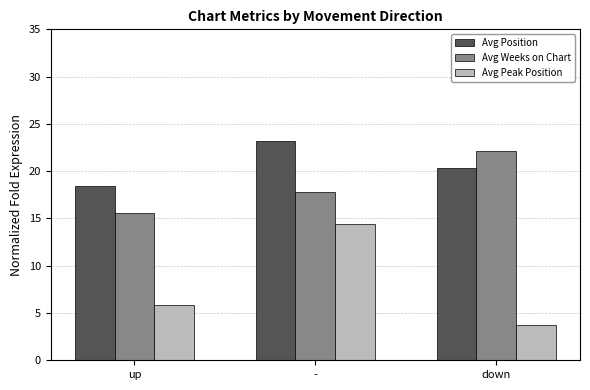

What are all the series names shown in the legend?

Avg Position, Avg Weeks on Chart, Avg Peak Position